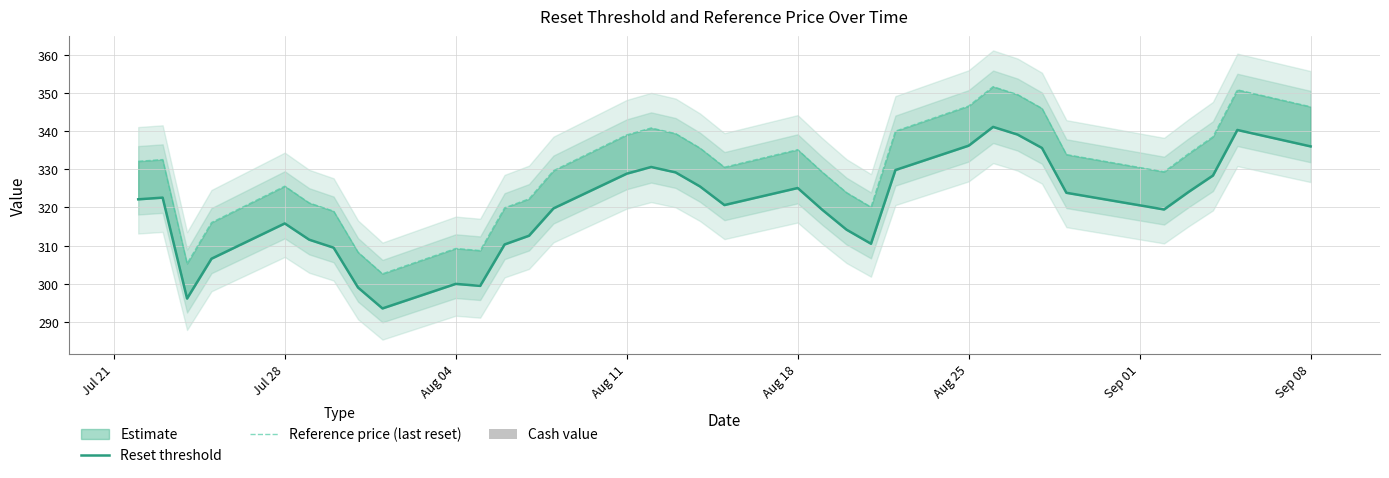

How many values in Cash value are above zero?

2